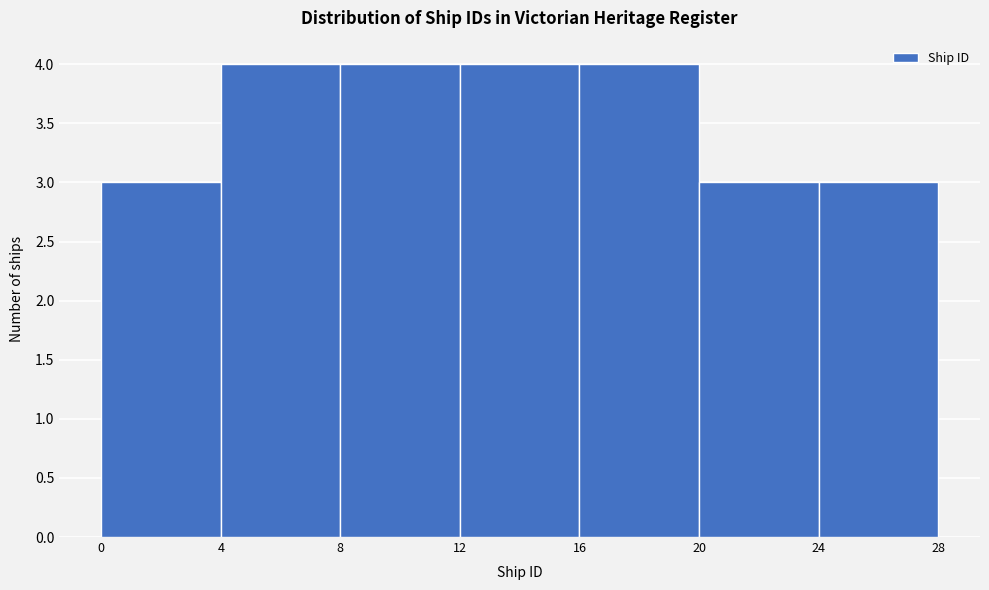

How tall is the bar that spans 24 to 28 on the x-axis? The values are not printed on the chart, so give them approximately, as read against the axis.

3